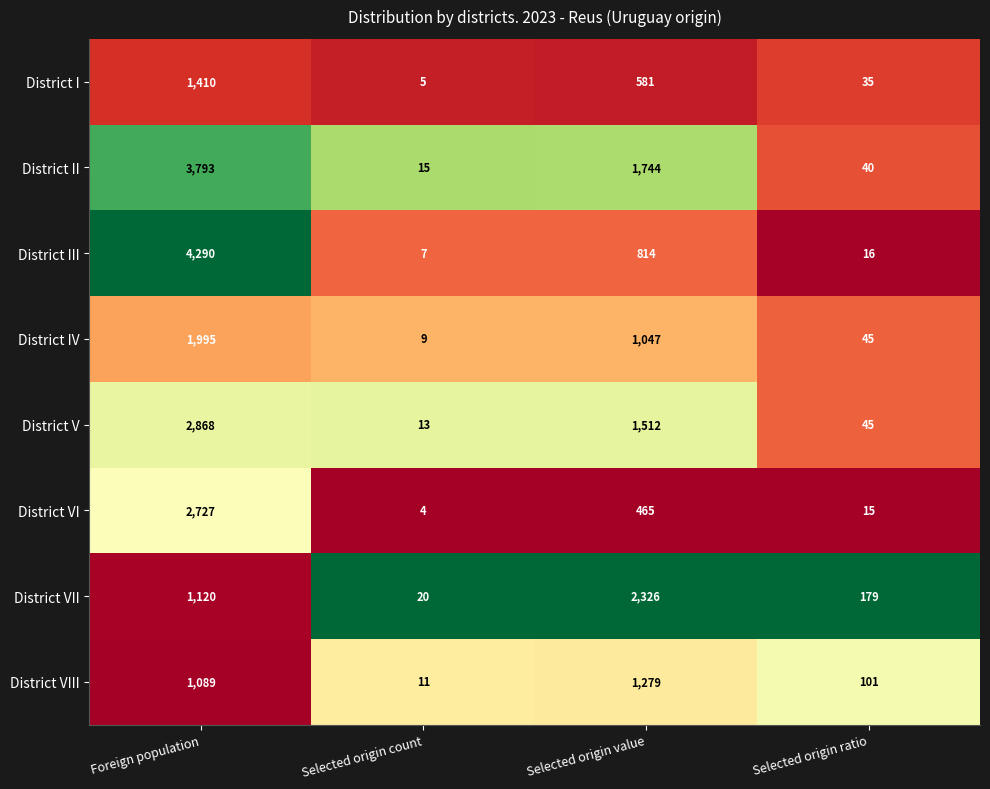

What is the greatest value displayed?

4290